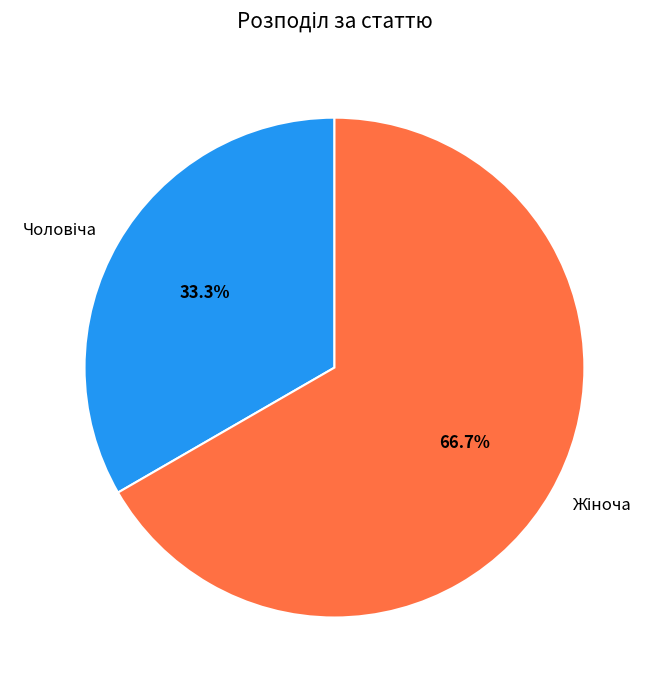

Is there a majority slice in this chart?

Yes